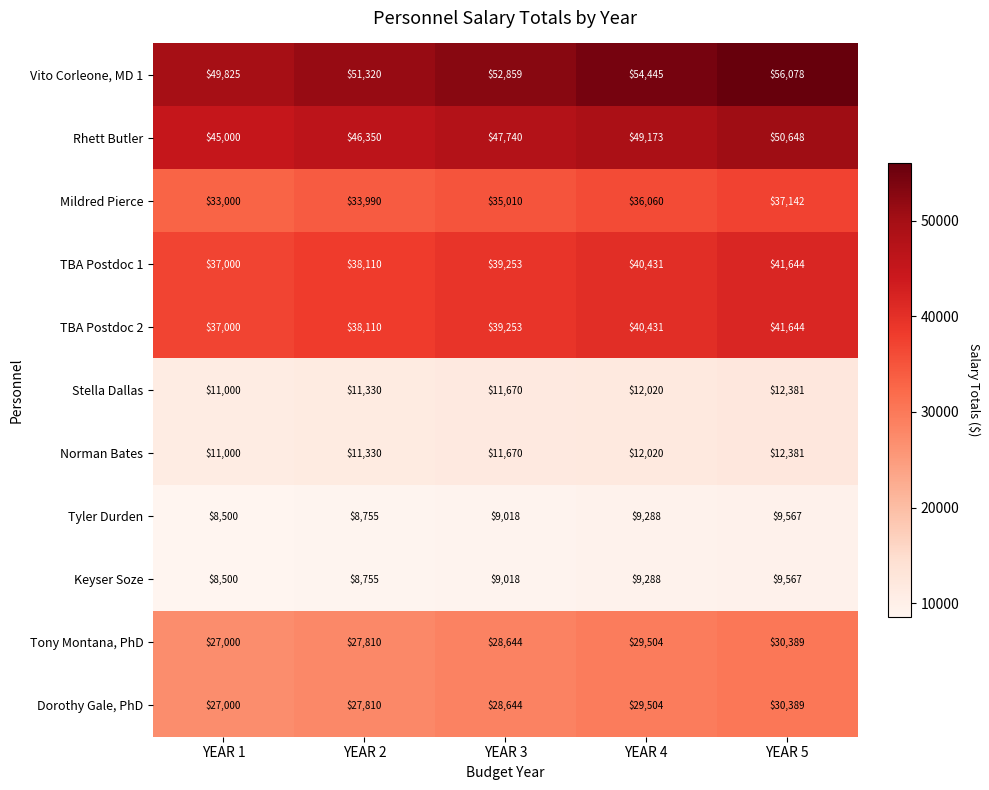

What is the total value across all series at YEAR 3?

312779